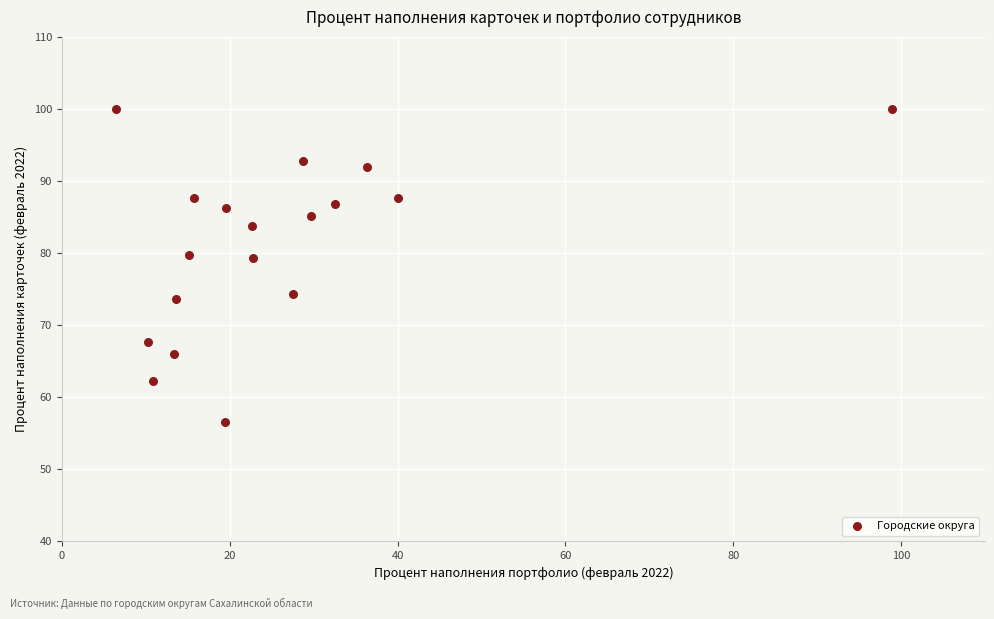

What is the range of X values (max minus min)?

92.4